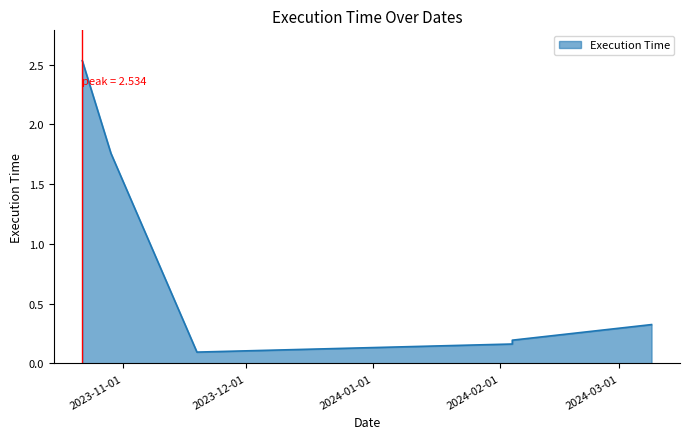

What is the greatest value displayed?

2.5